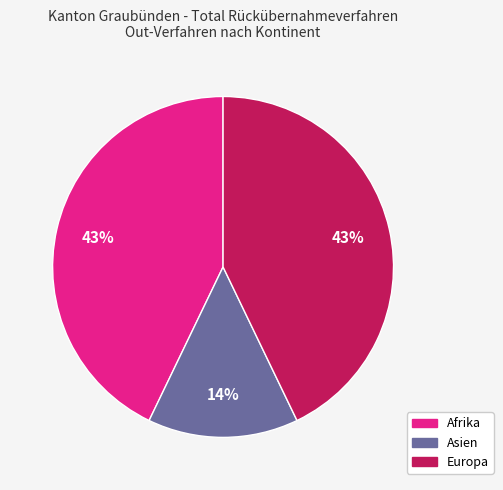

Count the number of slices in the pie.

3